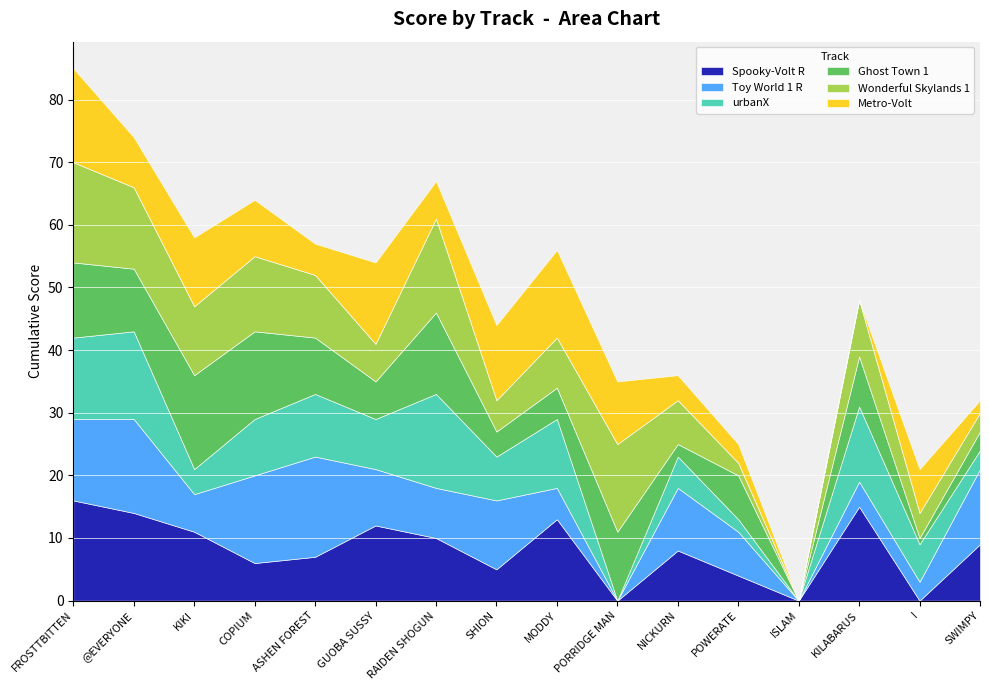

What is the label of the 7th point from the left?

RAIDEN SHOGUN